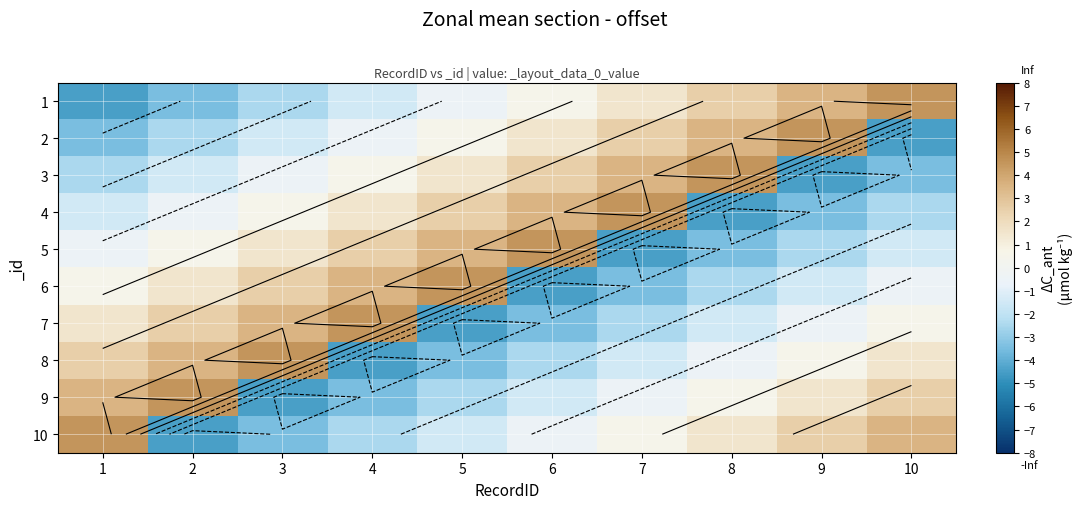

Rank the categories by 7 value from highest to lowest.

4, 3, 2, 1, 10, 9, 8, 7, 6, 5